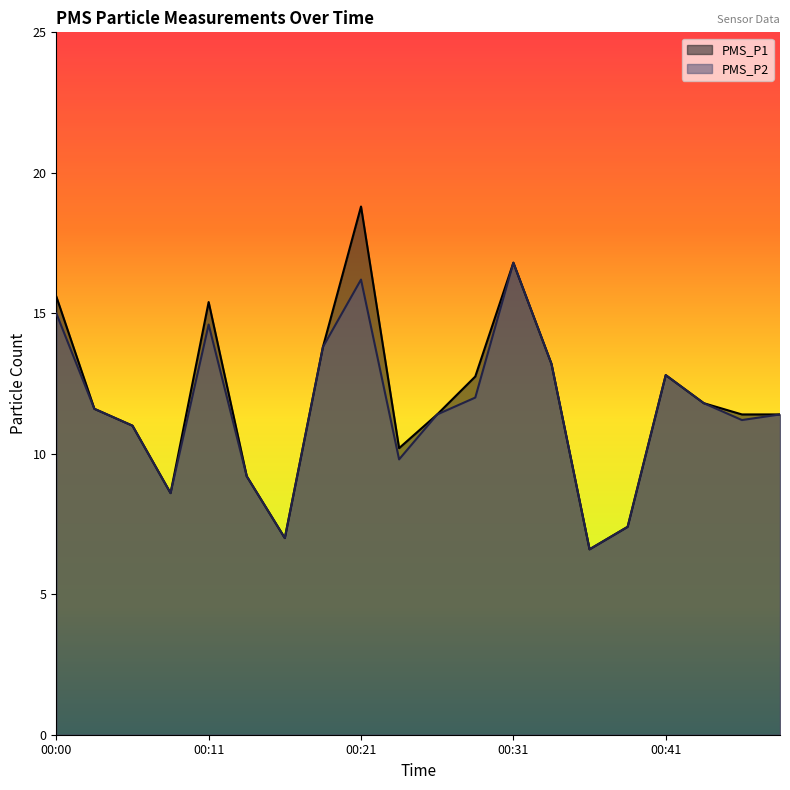

Reading right to left, list all the values displayed in this chart.

PMS_P1: 11.4	11.4	11.8	12.8	7.4	6.6	13.2	16.8	12.8	11.4	10.2	18.8	13.8	7.0	9.2	15.4	8.6	11.0	11.6	15.6
PMS_P2: 11.4	11.2	11.8	12.8	7.4	6.6	13.2	16.8	12.0	11.4	9.8	16.2	13.8	7.0	9.2	14.6	8.6	11.0	11.6	15.0